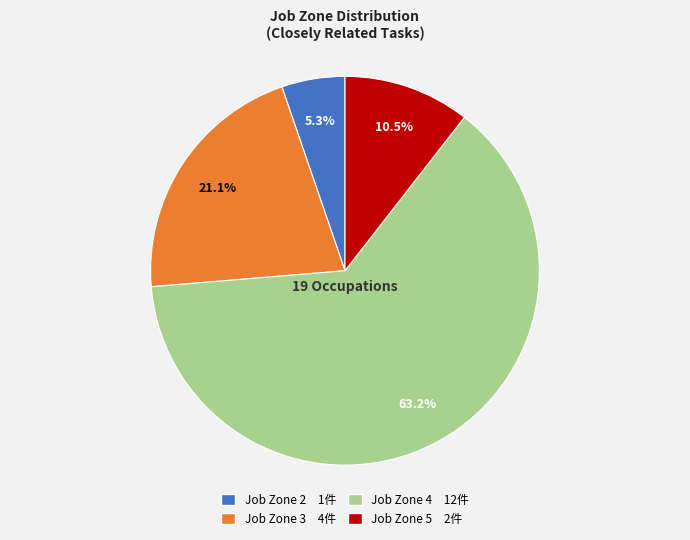

To the nearest percent, what percentage of the pie is Job Zone 4?

63%